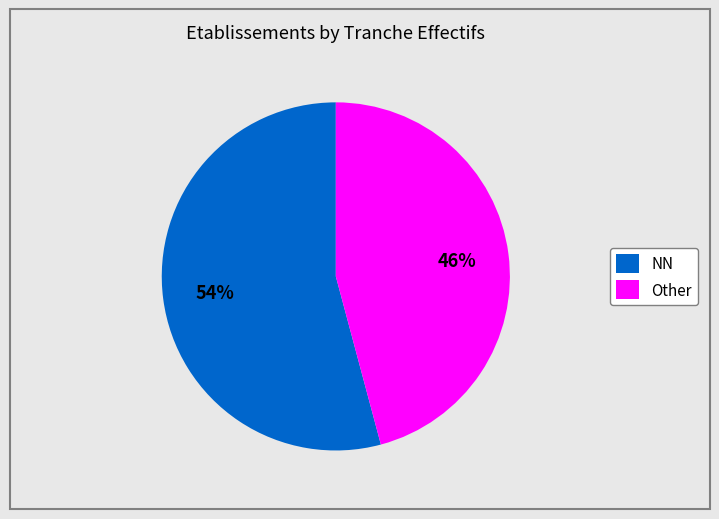

Do NN and Other together represent more than half of the pie?

Yes